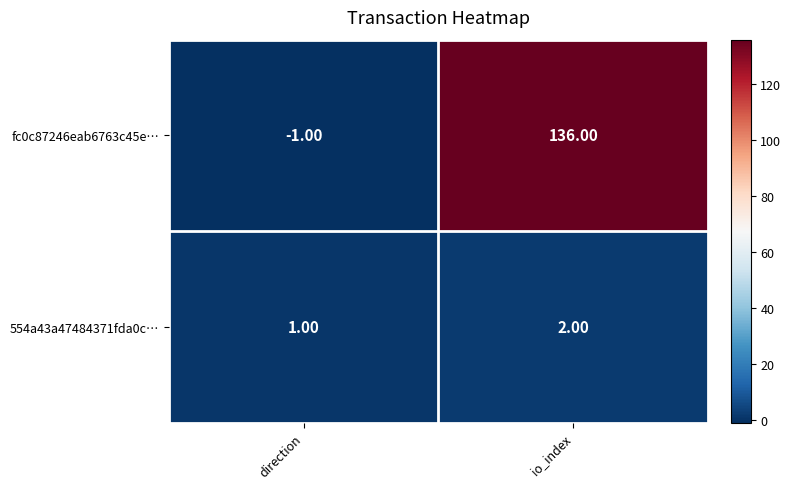

Which series has the largest total across all categories?

fc0c87246eab6763c45e…